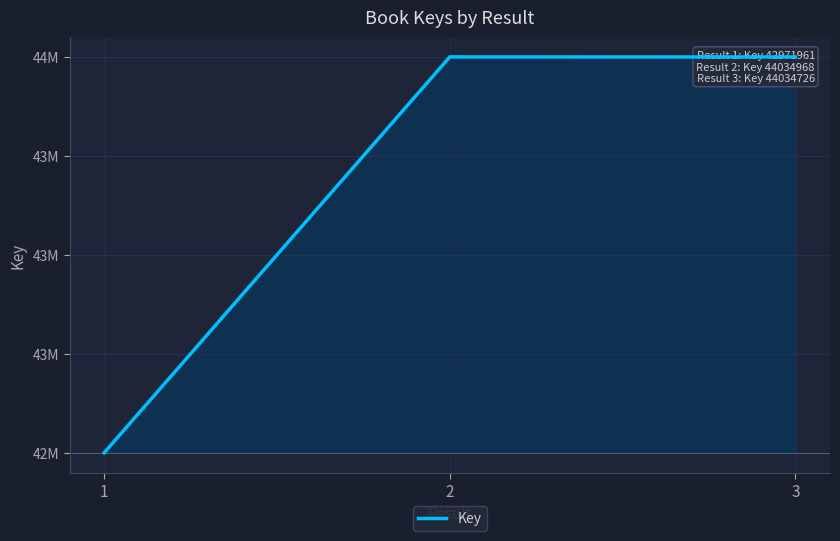

Rank the categories by value from highest to lowest.

2, 3, 1